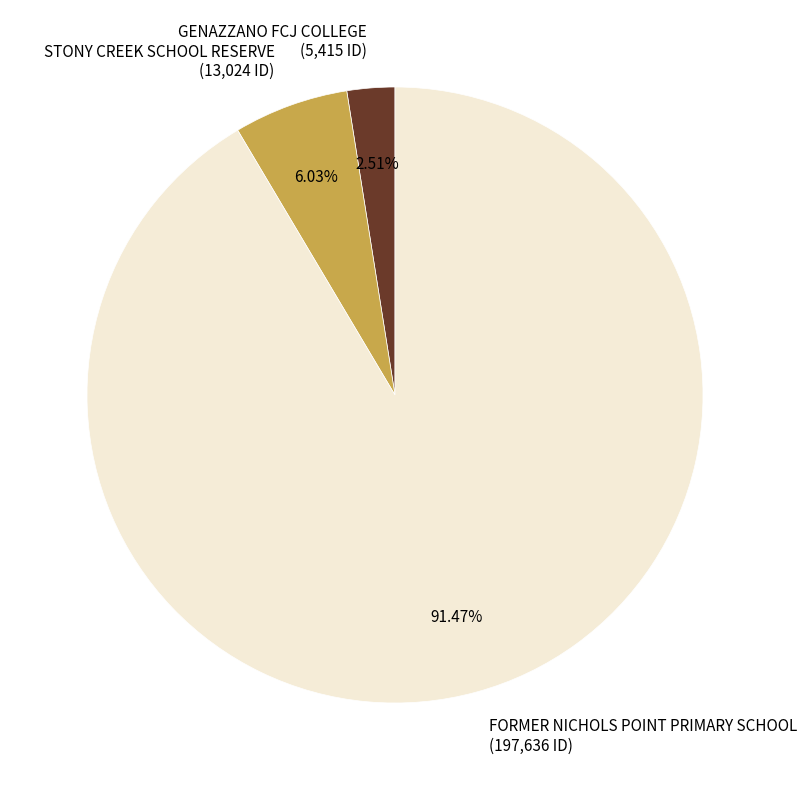

How many segments does this pie chart have?

3